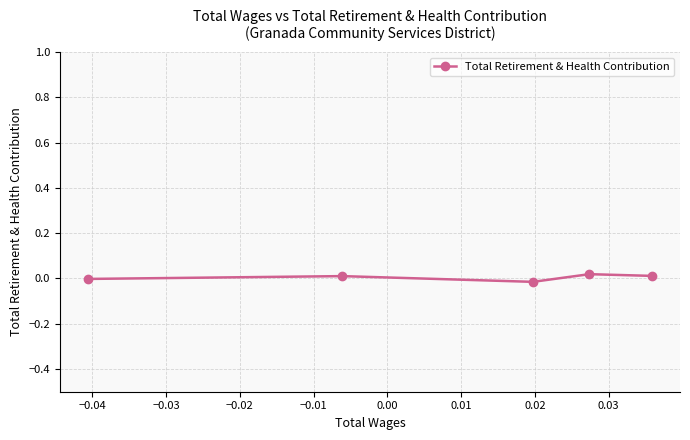

True or false: the data has more than 2 interior local peaks.

False